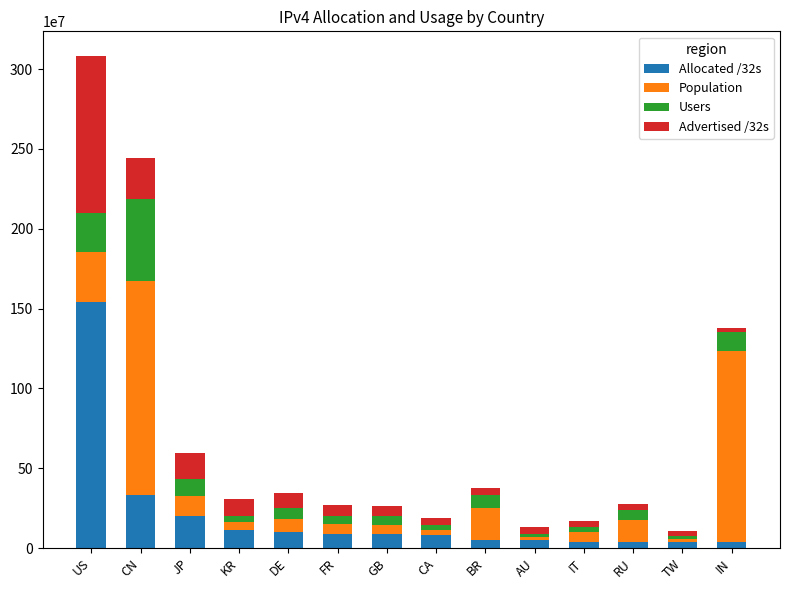

At which label does Allocated /32s reach its peak?

US